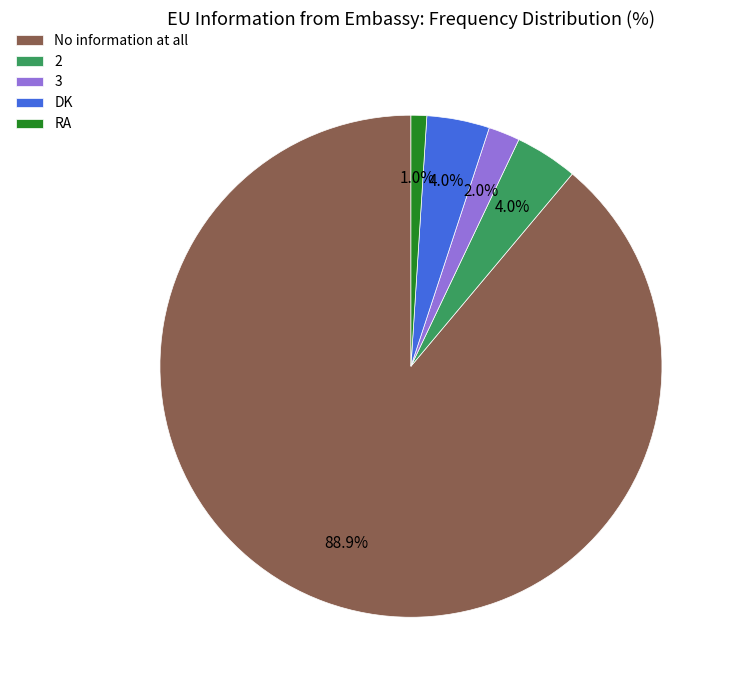

Is the sum of 2 and No information at all greater than half?

Yes